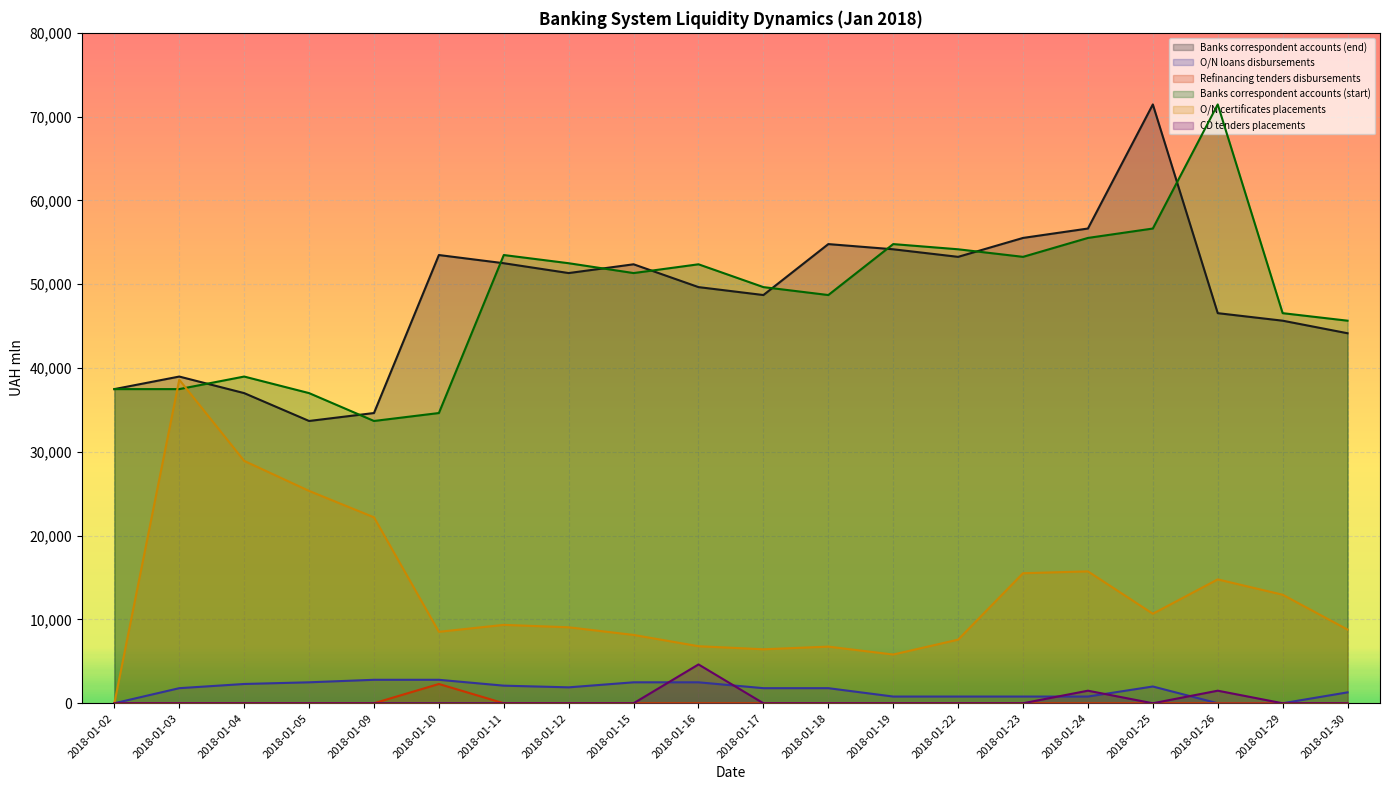

At 2018-01-05, list the series in order from smallest to largest.

Refinancing tenders disbursements, CD tenders placements, O/N loans disbursements, O/N certificates placements, Banks correspondent accounts (end), Banks correspondent accounts (start)